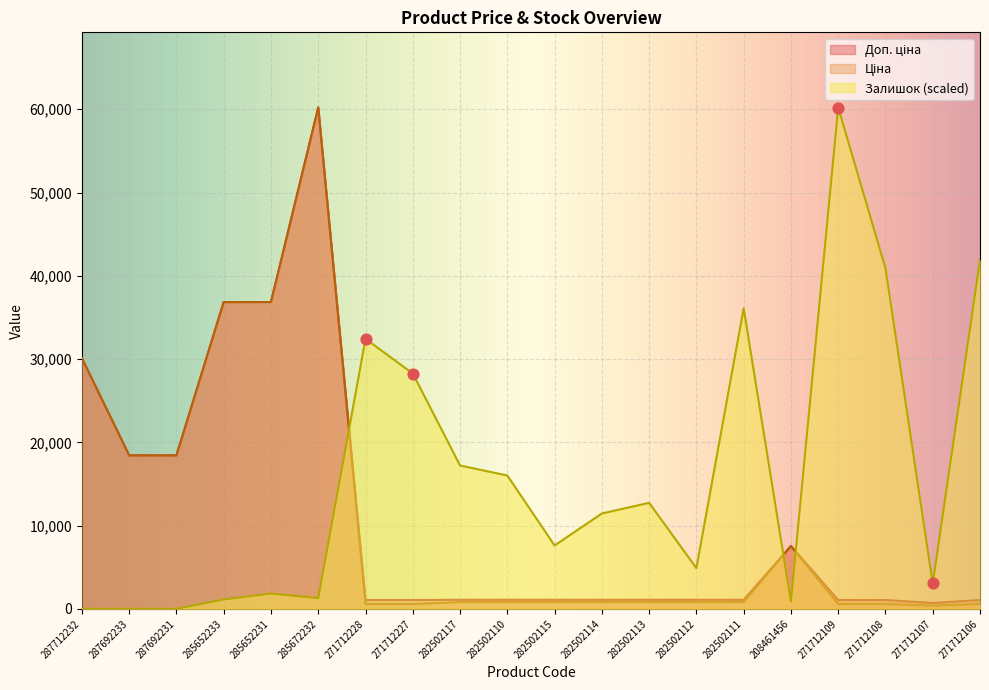

Which series contains the lowest Y value?

Залишок